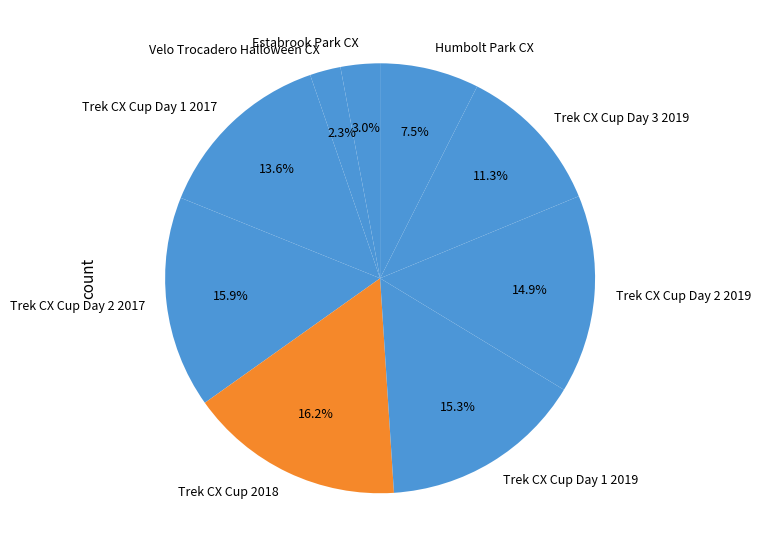

To the nearest percent, what is the difference between the Trek CX Cup Day 3 2019 and Estabrook Park CX slice percentages?

8%